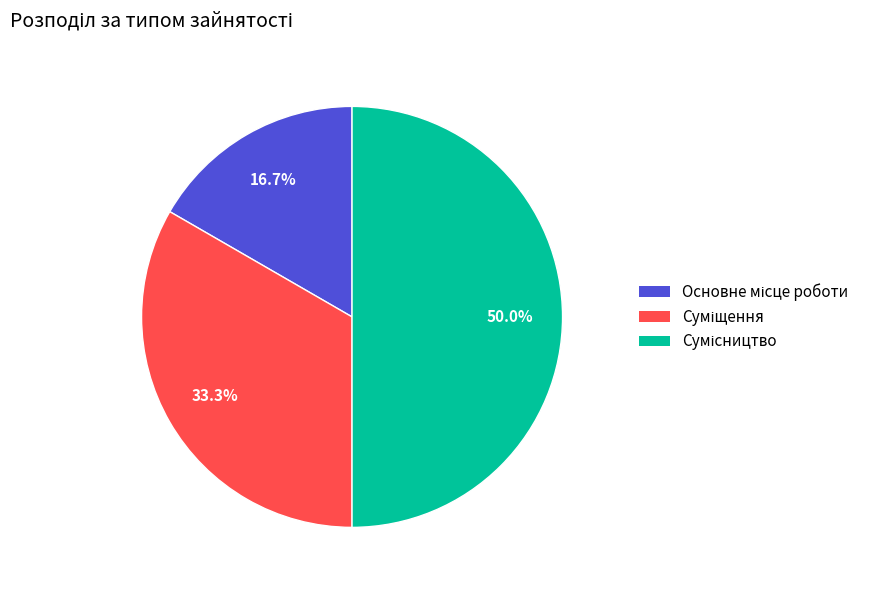

To the nearest percent, what is the combined percentage of Суміщення and Сумісництво?

83%